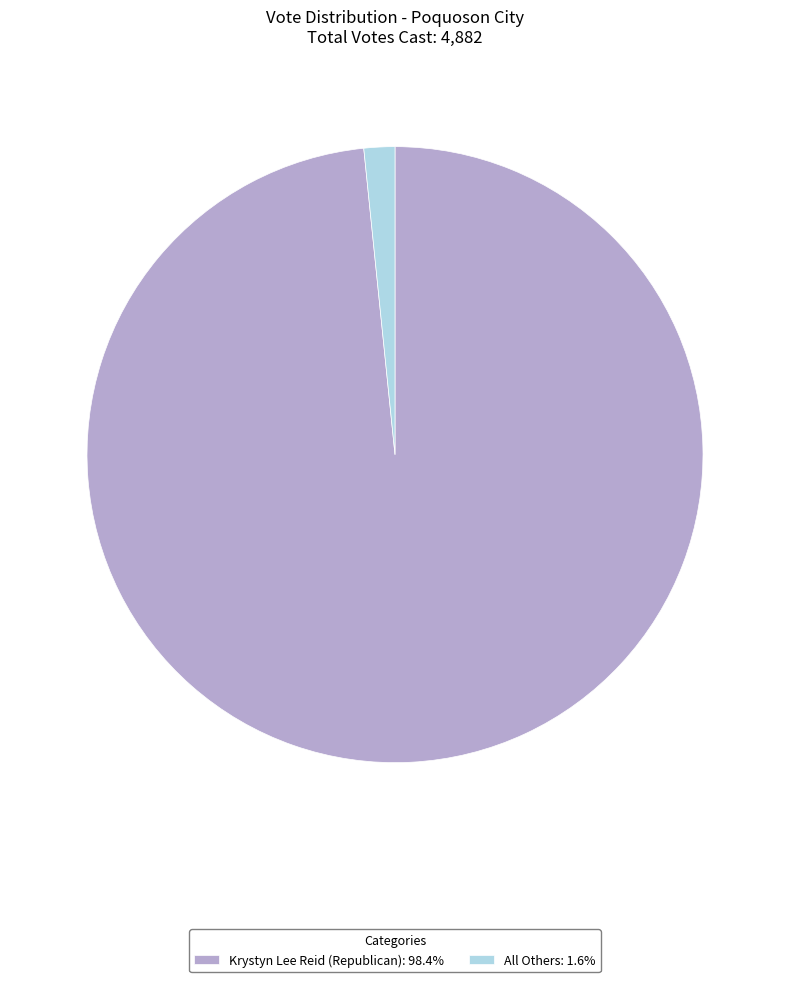

Is there any slice that represents more than half of the pie?

Yes